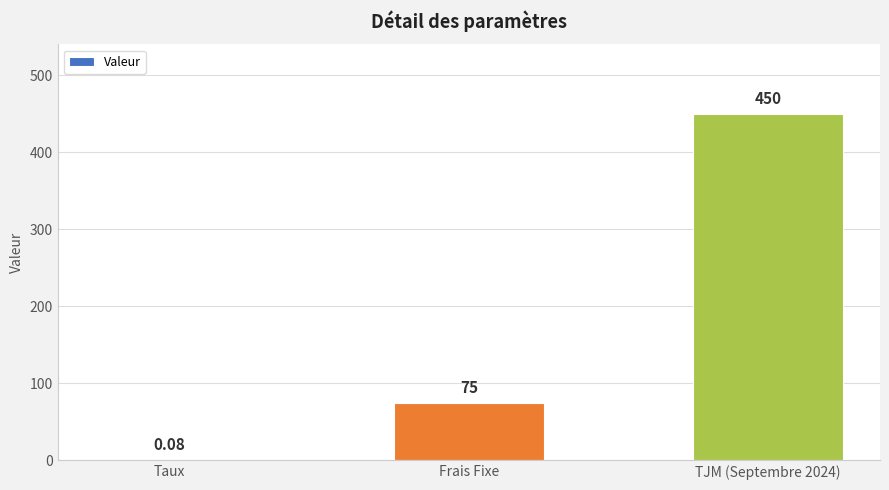

How many data points does each series have?

3